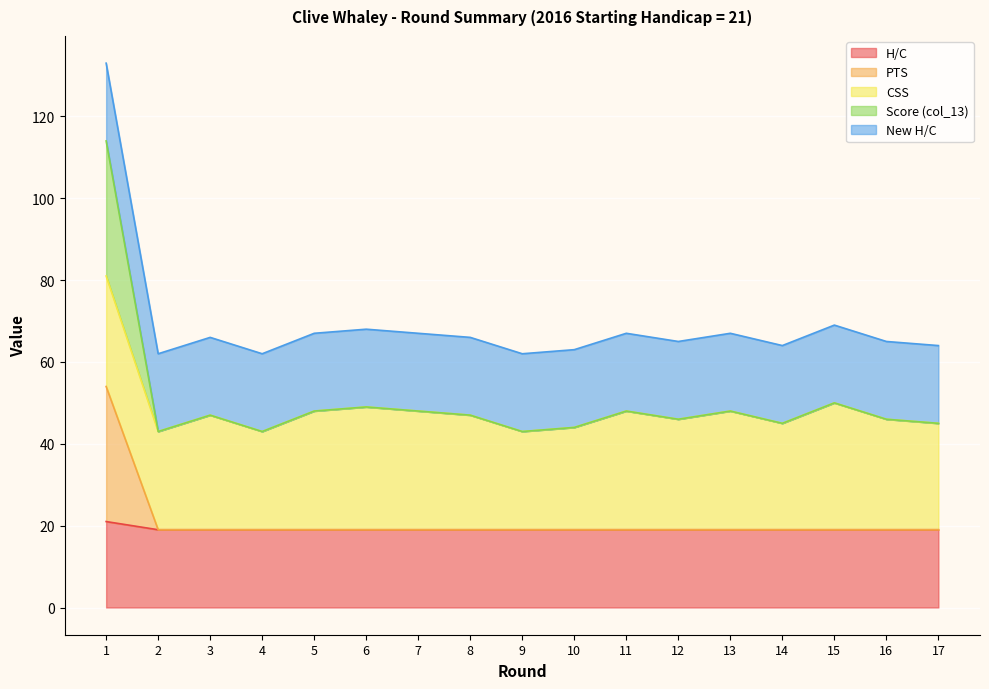

What is the sum of all Score (col_13) values?

854